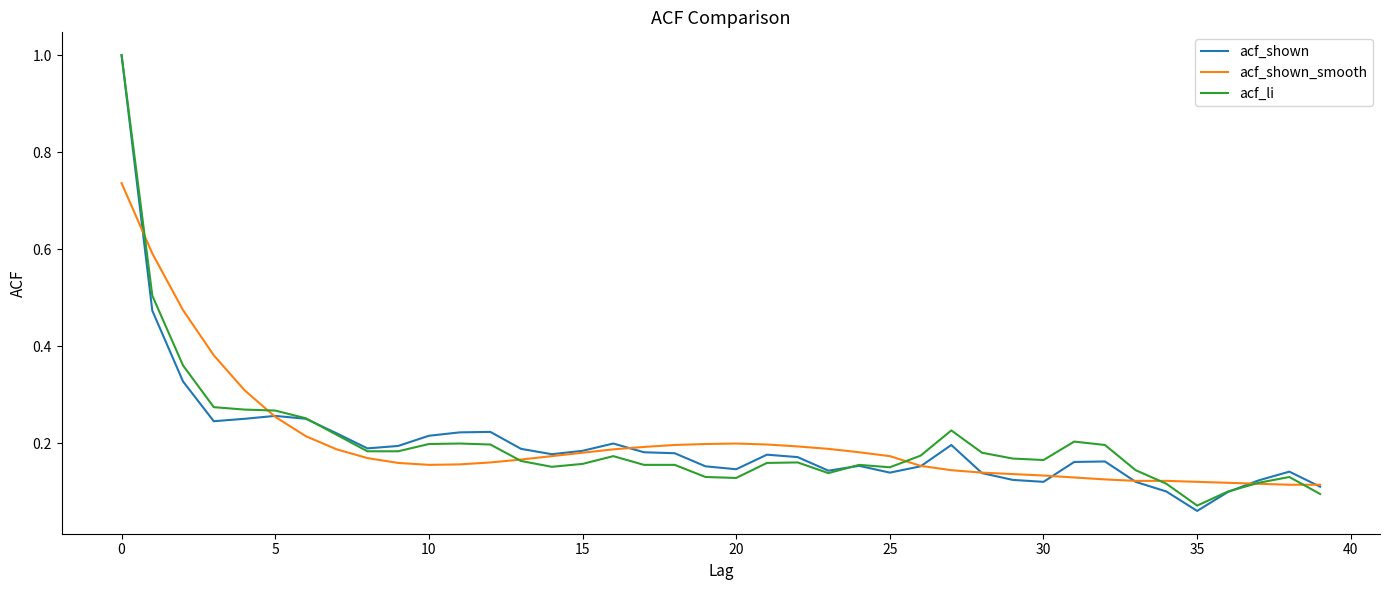

What is the maximum value for acf_shown?

1.0